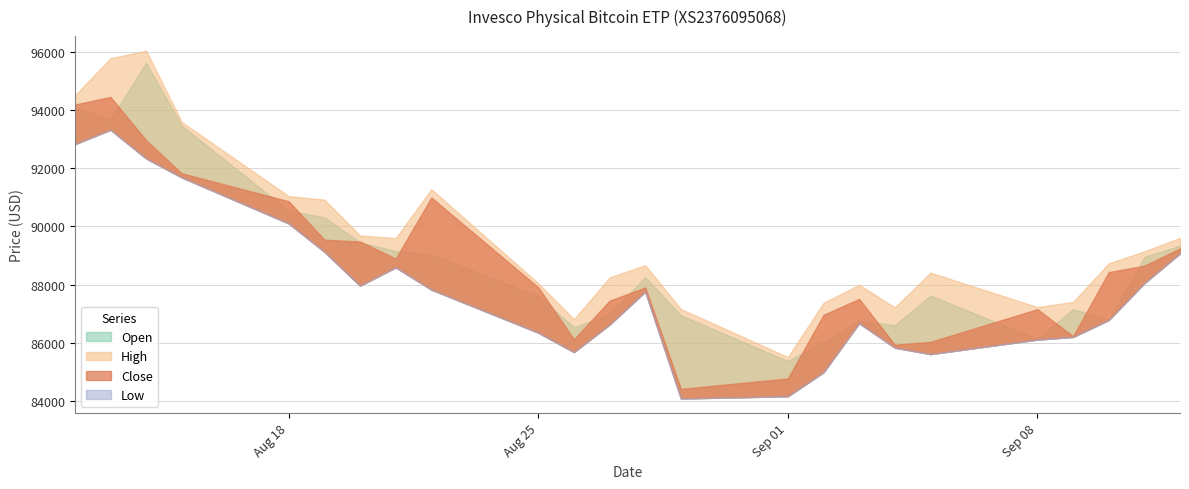

Which category has the lowest value in the Low series?

29.08.2025